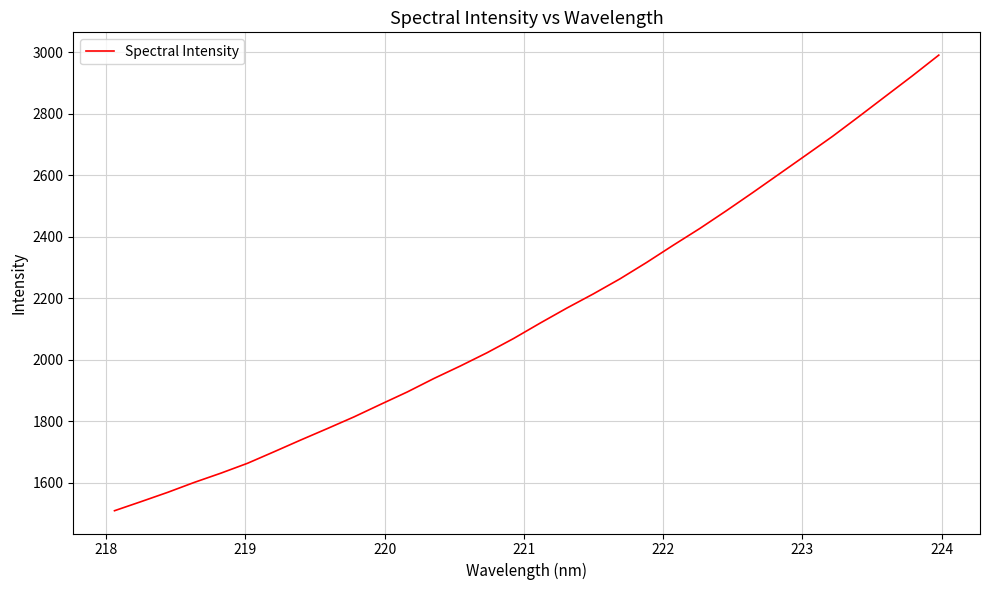

What is the maximum value shown in the chart?

2990.1